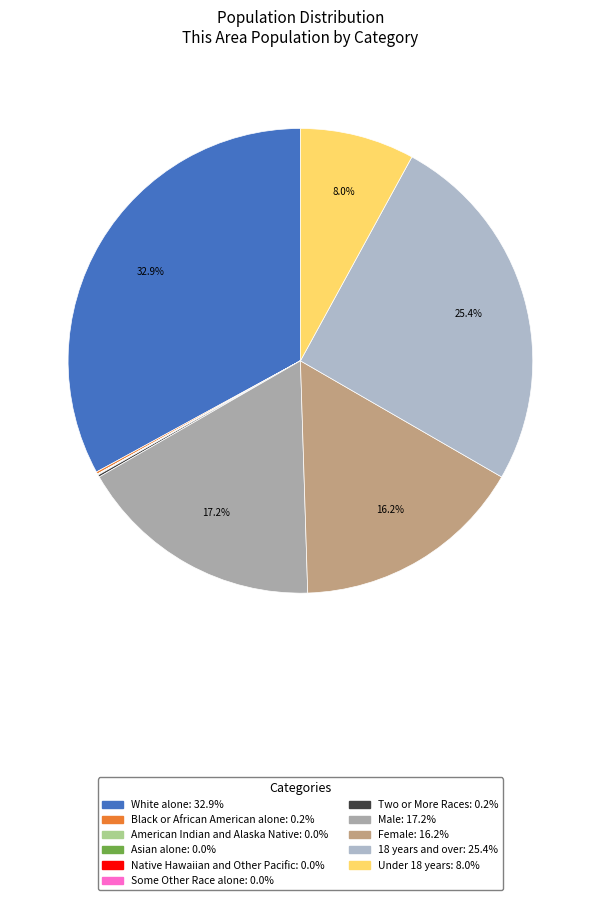

Between Male and Two or More Races, which is larger?

Male